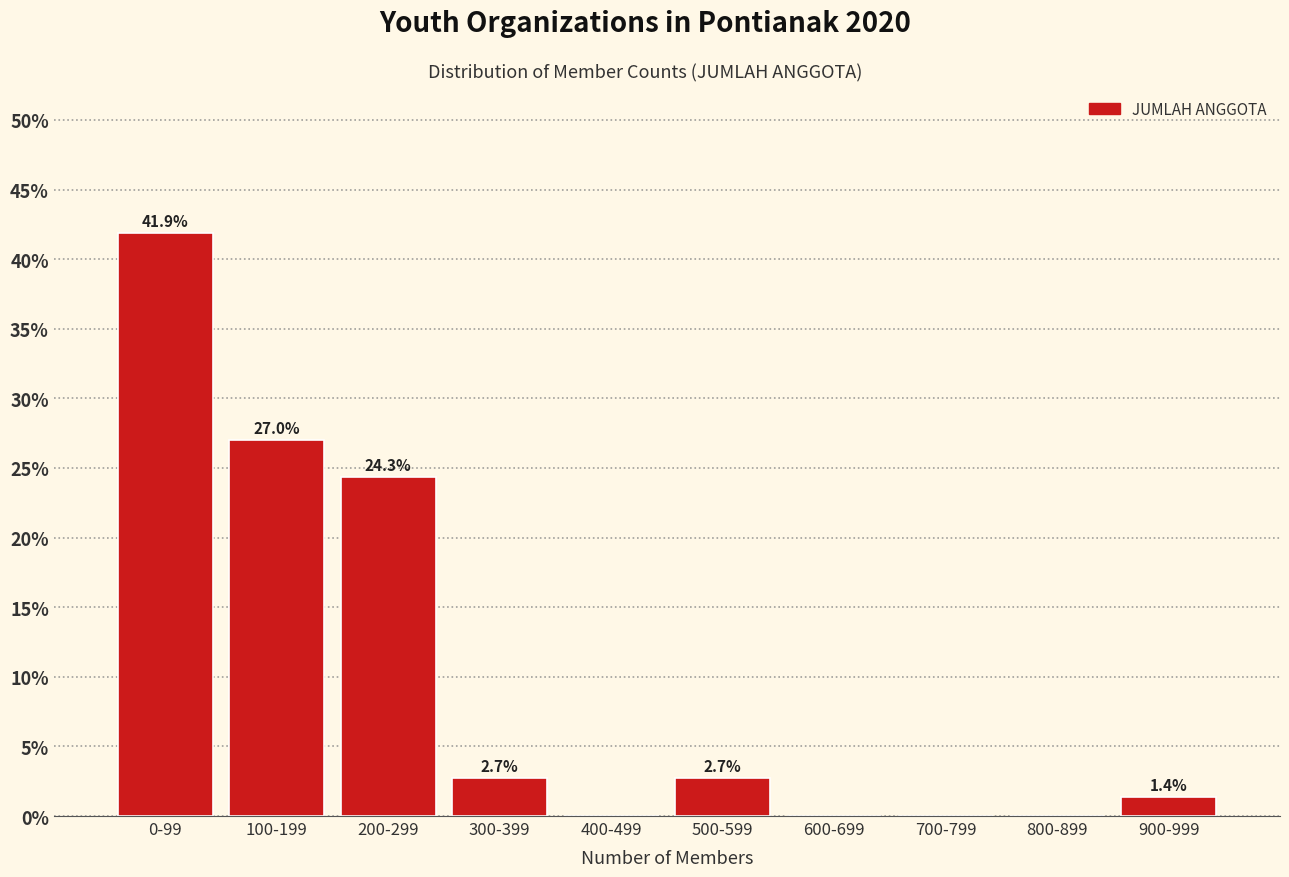

Reading left to right, list all the values displayed in this chart.

0-99=41.9	100-199=27.0	200-299=24.3	300-399=2.7	400-499=0.0	500-599=2.7	600-699=0.0	700-799=0.0	800-899=0.0	900-999=1.4